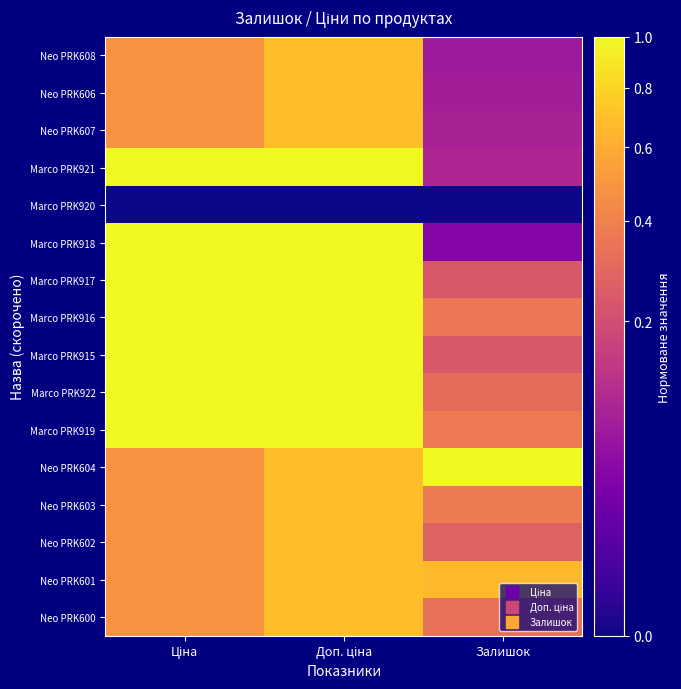

At which category is the sum across all series the highest?

Доп. ціна